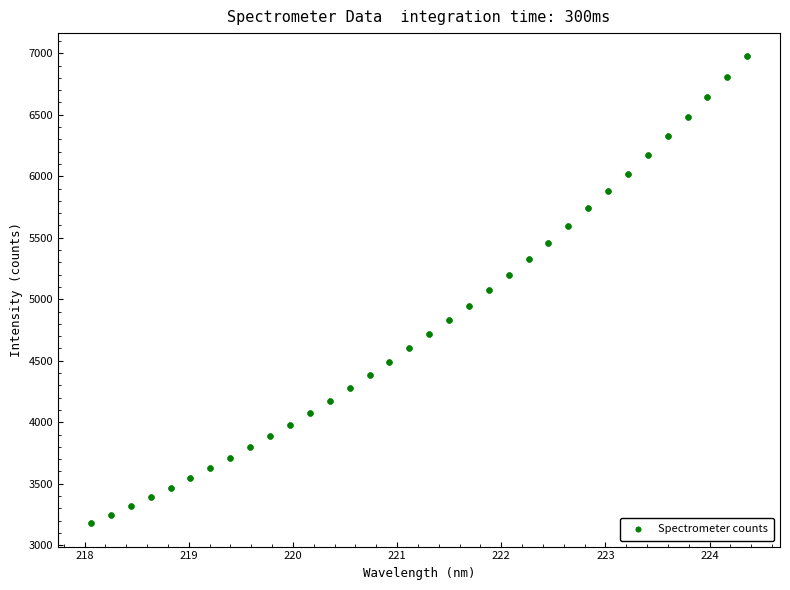

What is the range of X values (max minus min)?

6.3